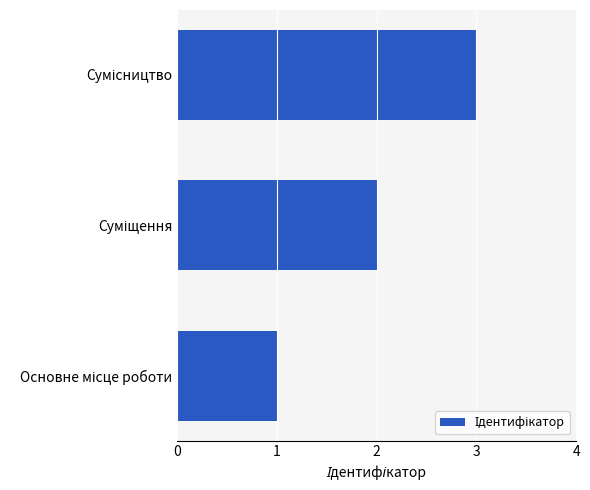

What is the sum of all values?

6